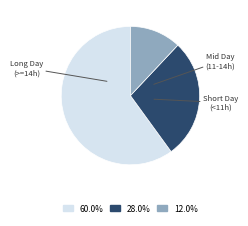

Is there any slice that represents more than half of the pie?

Yes